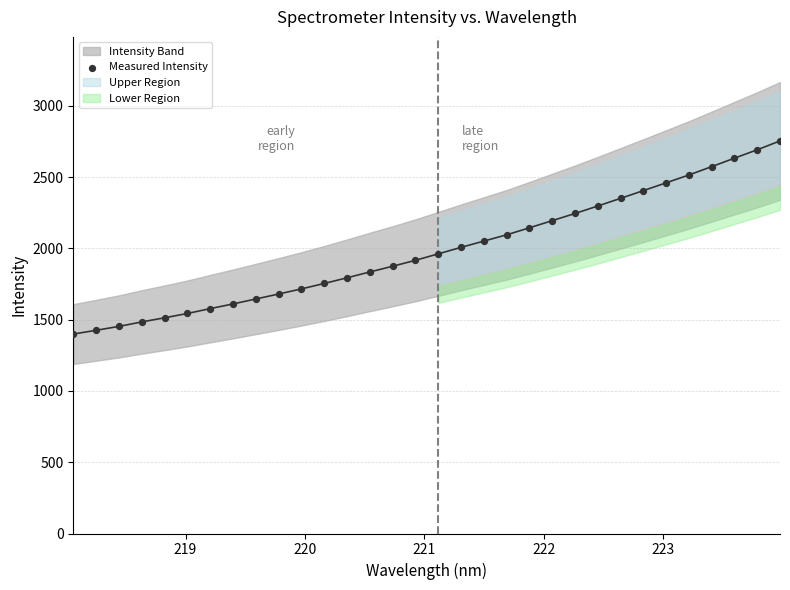

What is the range of Y values (max minus min)?

1355.0